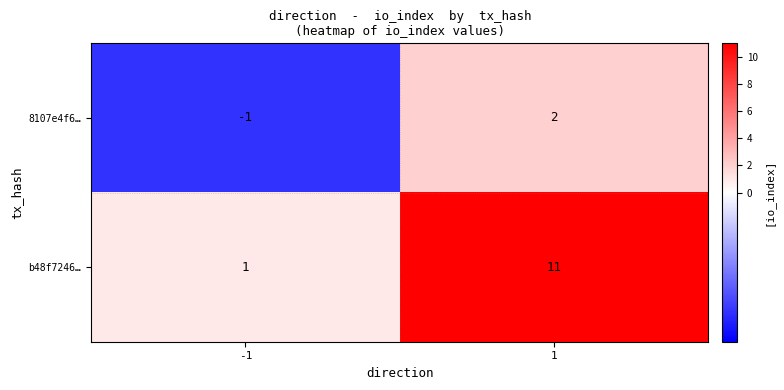

Reading left to right, list all the values displayed in this chart.

8107e4f6…: -1=-1	1=2
b48f7246…: -1=1	1=11